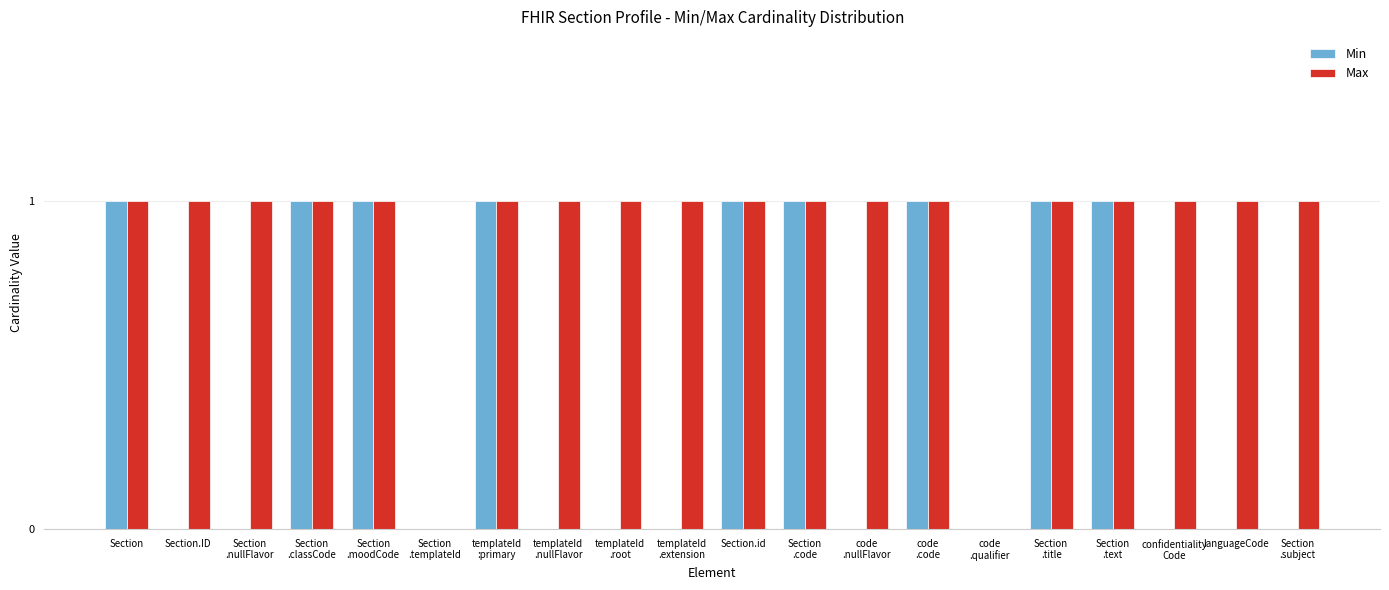

Which series has the largest total across all categories?

Max